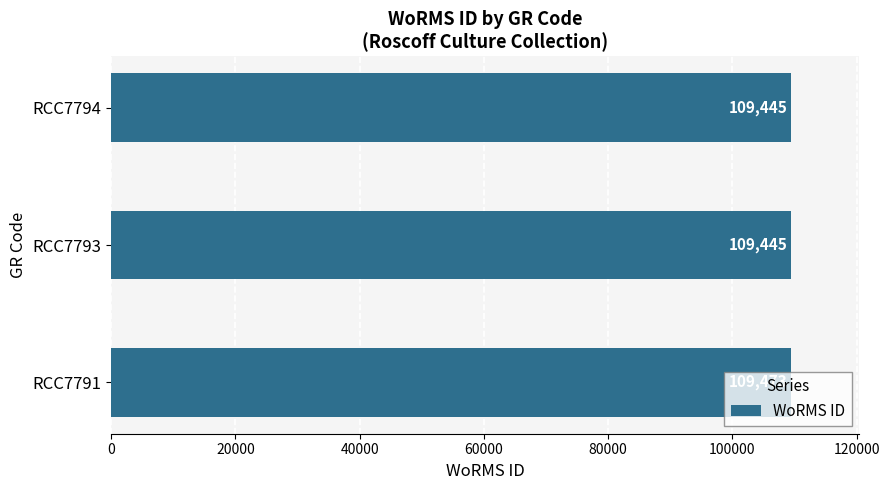

What is the smallest value displayed?

109445